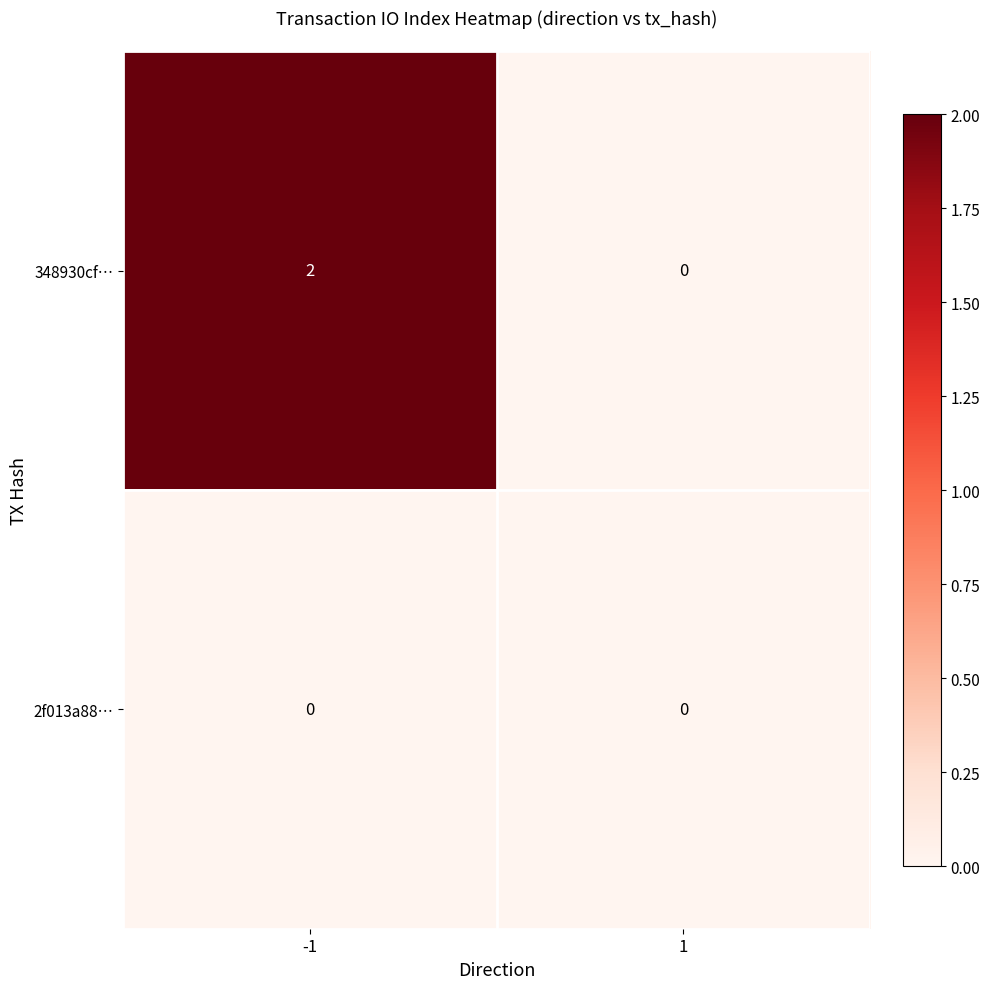

Rank the categories by 348930cf… value from lowest to highest.

1, -1